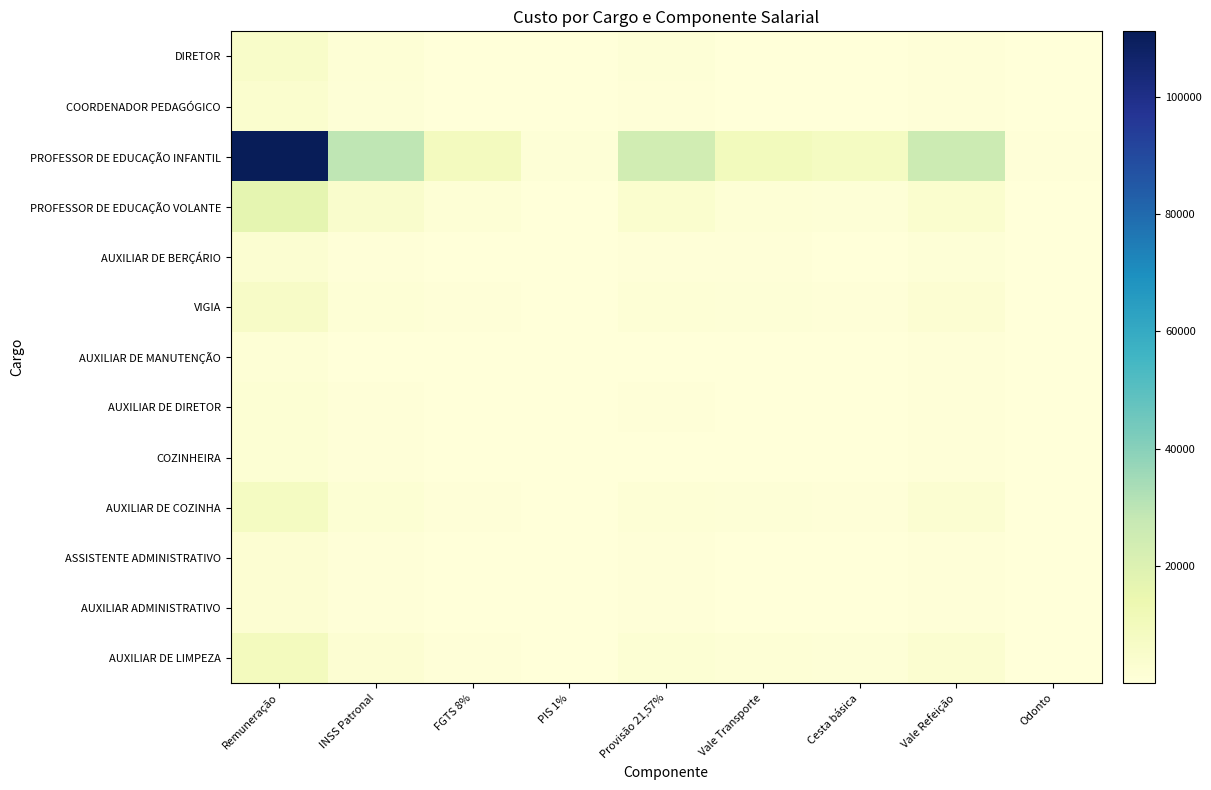

Count the number of categories in the chart.

9